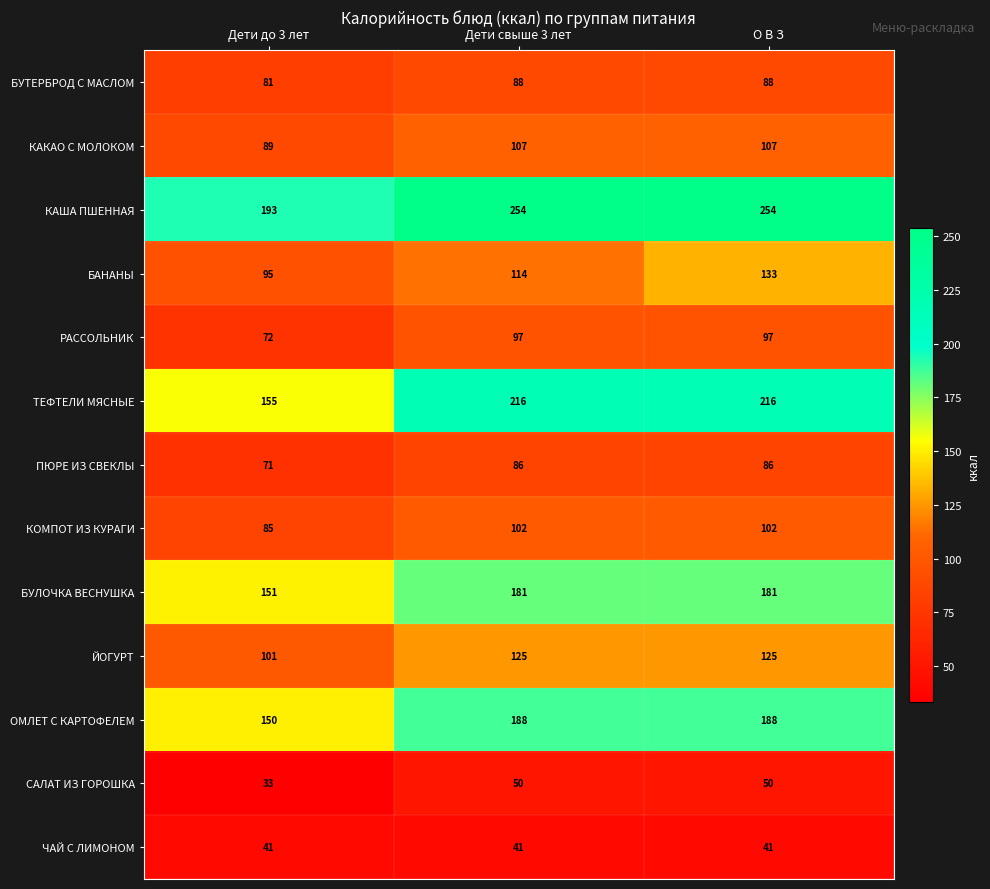

The value of КОМПОТ ИЗ КУРАГИ at Дети свыше 3 лет is 102. True or false?

True